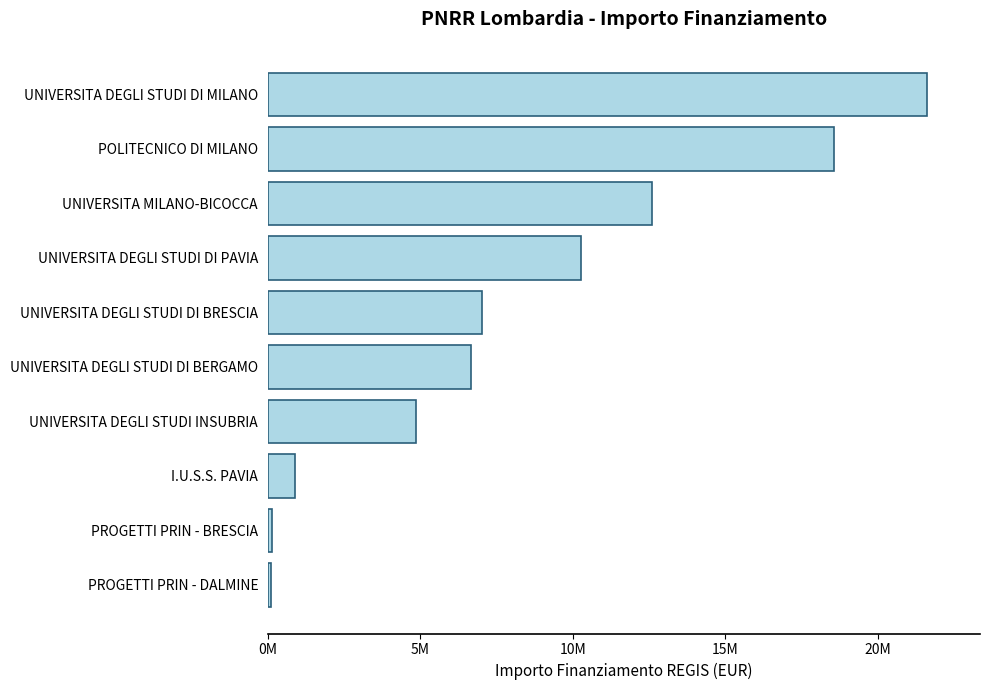

Does the chart contain any negative values?

No